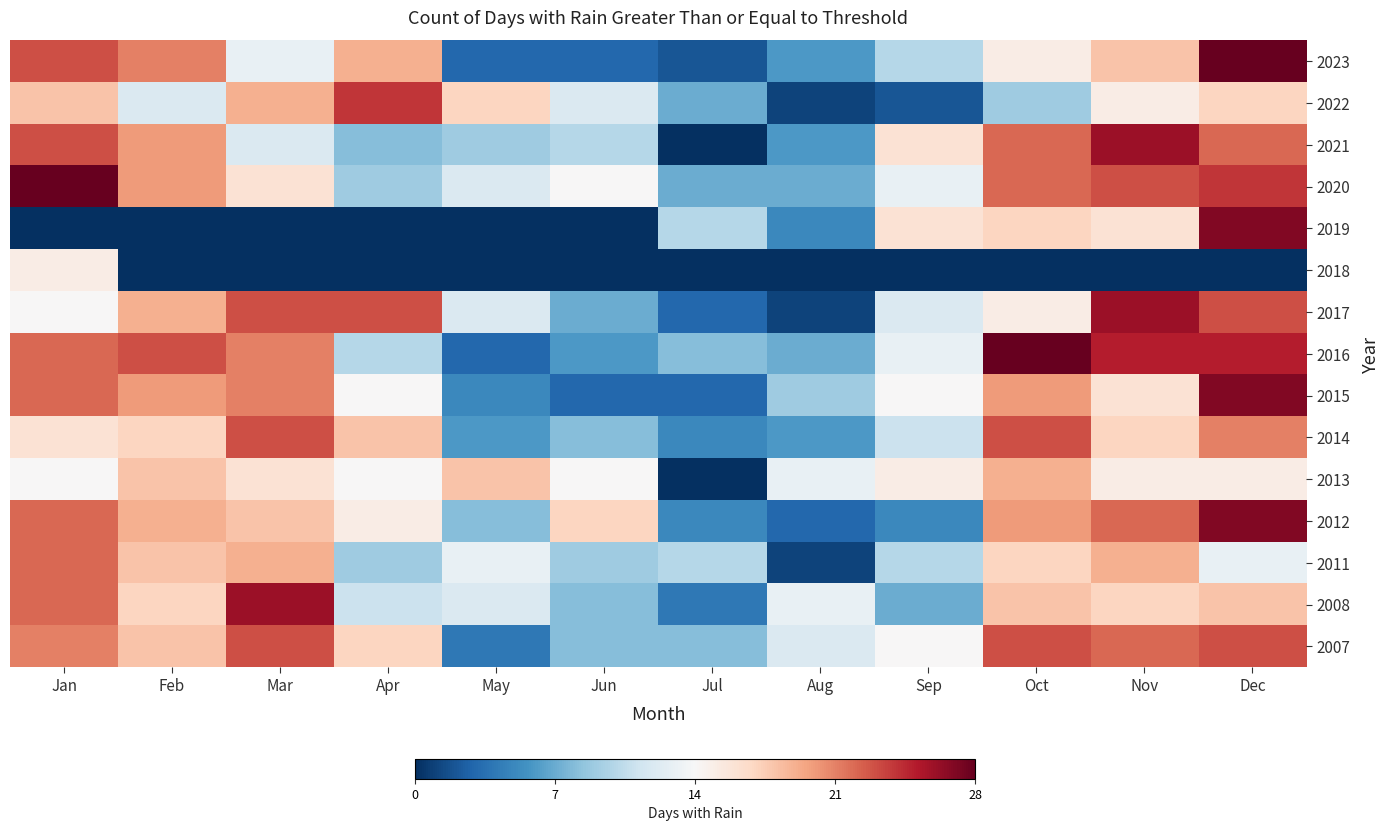

What is the difference between the highest and lowest values at Sep?

16